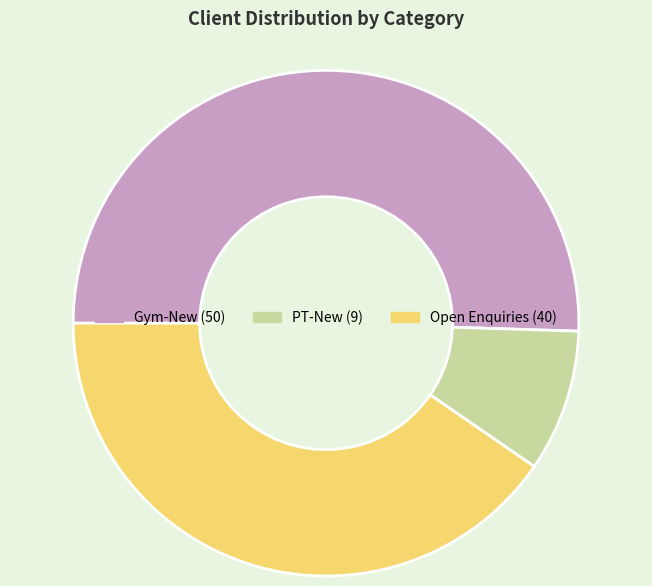

Is there any slice that represents more than half of the pie?

Yes